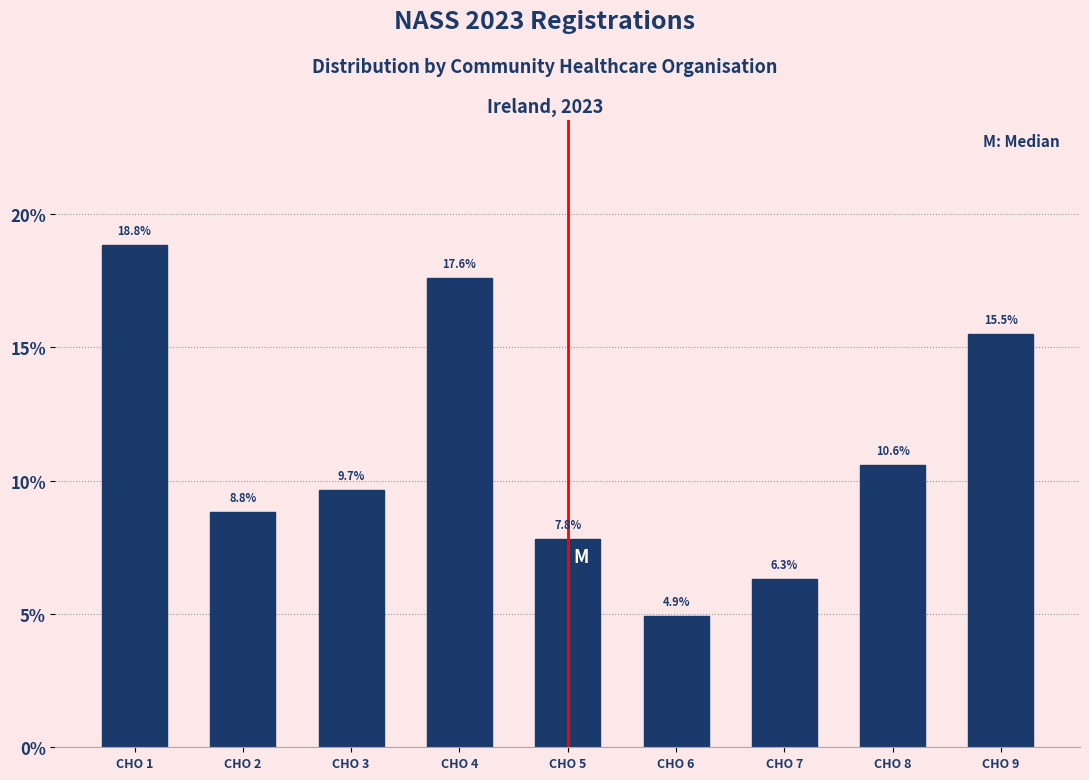

Reading right to left, extract all data points from this chart.

CHO 9=15.5	CHO 8=10.6	CHO 7=6.3	CHO 6=4.9	CHO 5=7.8	CHO 4=17.6	CHO 3=9.7	CHO 2=8.8	CHO 1=18.8